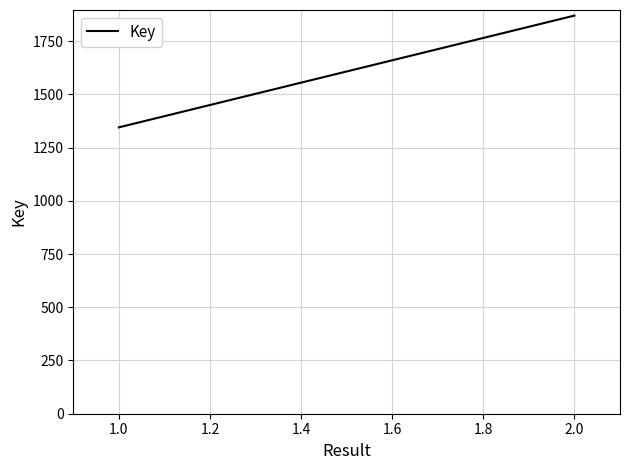

What is the difference between the maximum and minimum values?

525